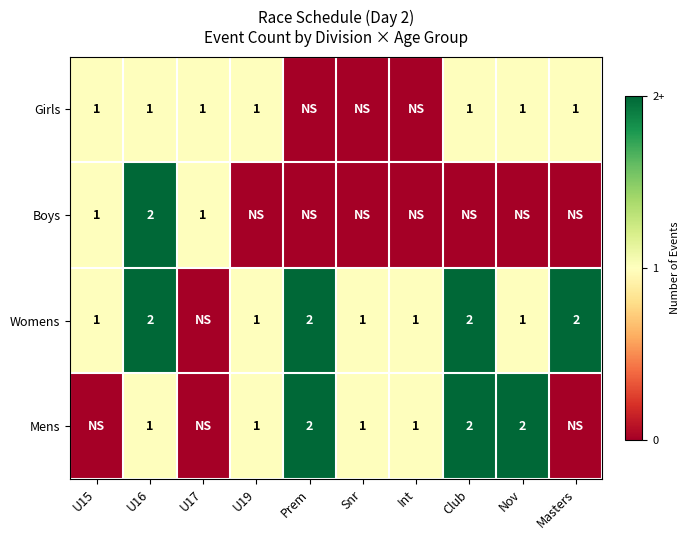

The value of Womens at Nov is 1. True or false?

True